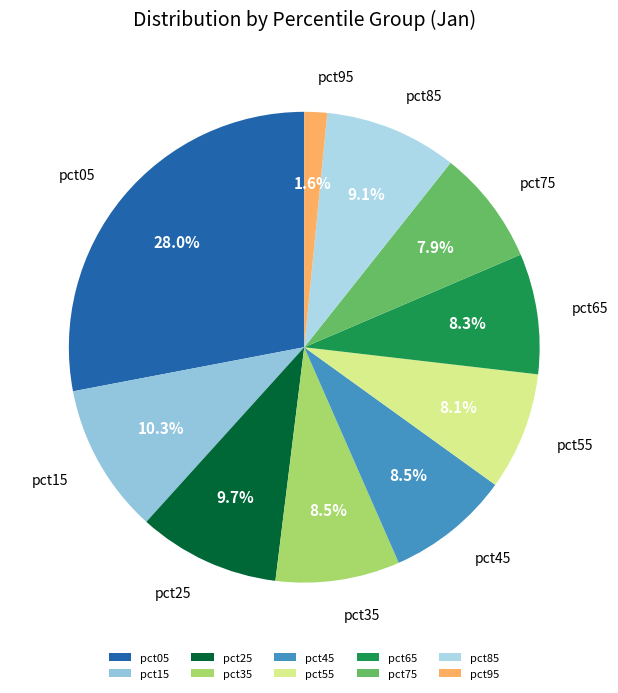

Does pct65 represent more than half of the total?

No